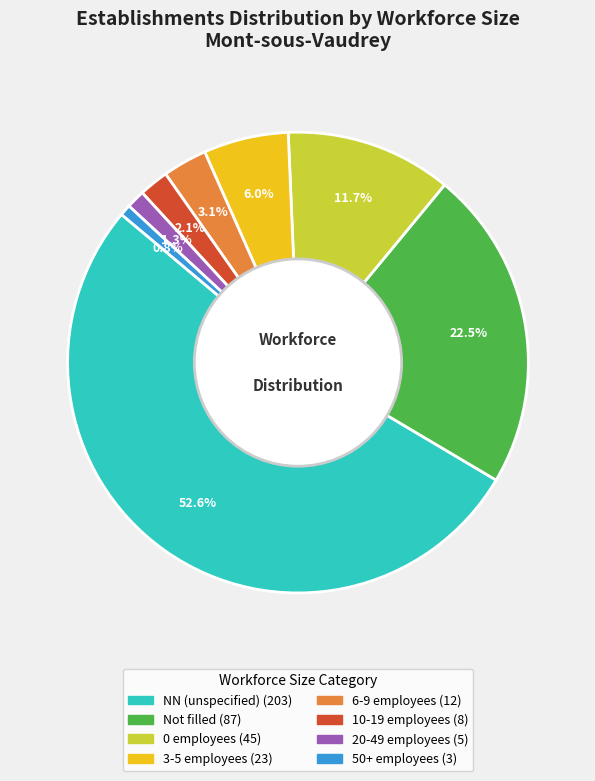

Does any single category account for the majority?

Yes